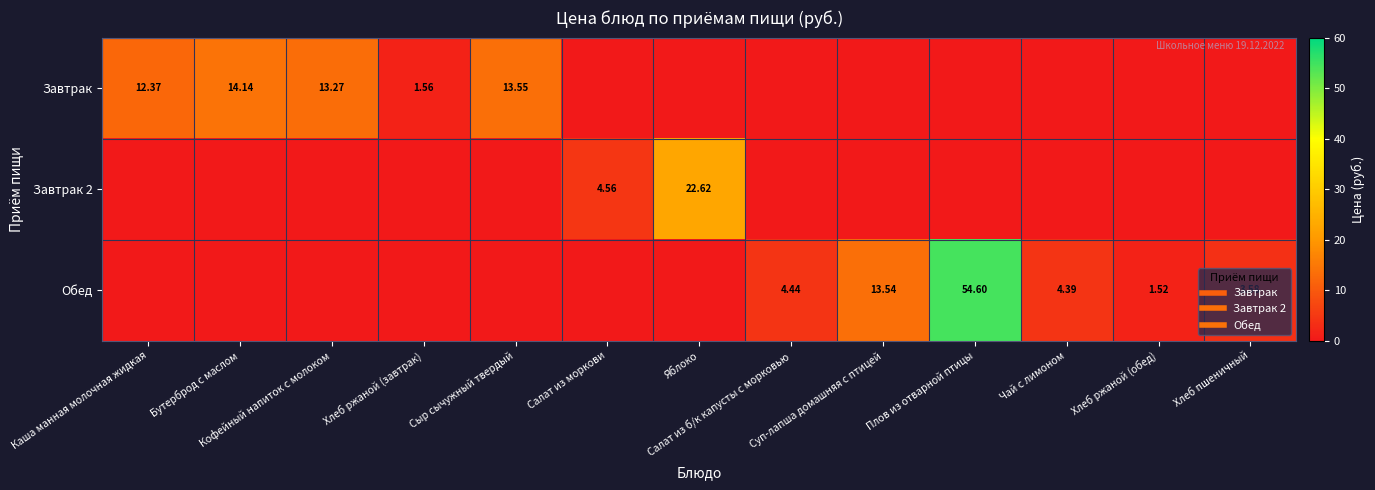

Rank the categories by Завтрак value from highest to lowest.

Бутерброд с маслом, Сыр сычужный твердый, Кофейный напиток с молоком, Каша манная молочная жидкая, Хлеб ржаной (завтрак), Салат из моркови, Яблоко, Салат из б/к капусты с морковью, Суп-лапша домашняя с птицей, Плов из отварной птицы, Чай с лимоном, Хлеб ржаной (обед), Хлеб пшеничный